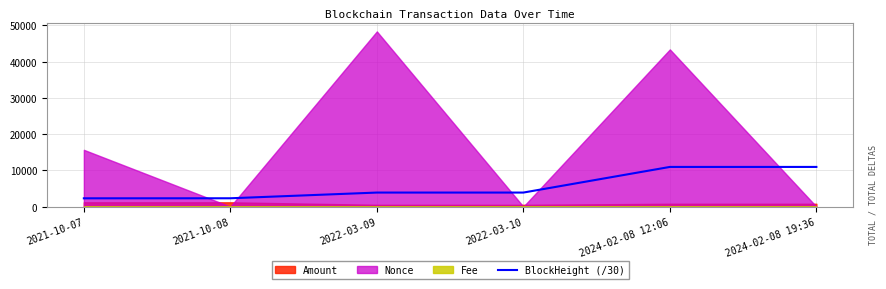

What is the label of the 1st point from the left?

2021-10-07